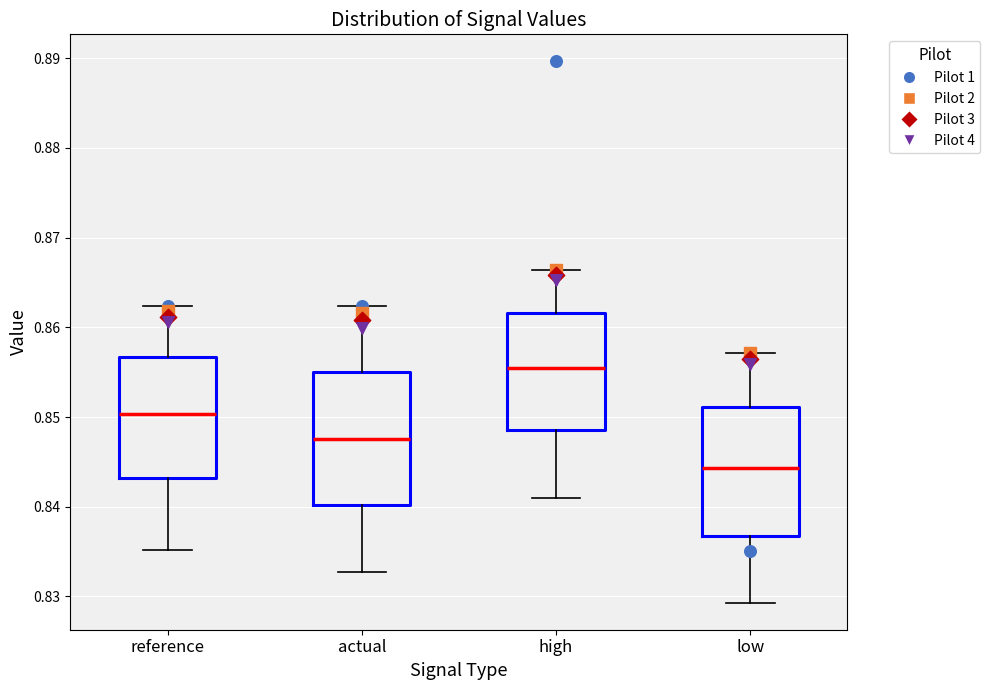

Which box's median line is the highest?

high